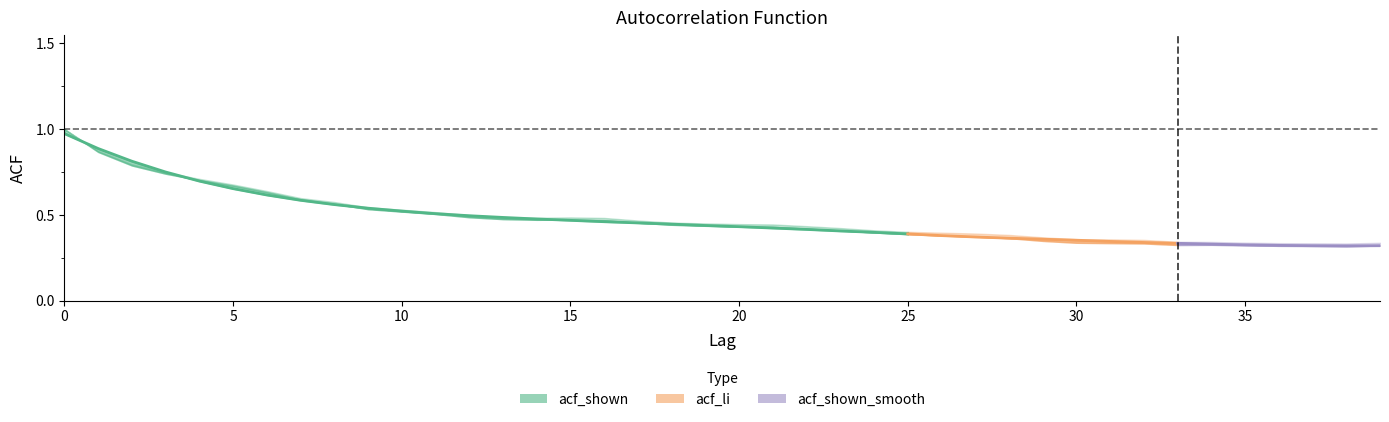

What is the difference between the maximum and second lowest values?

0.6